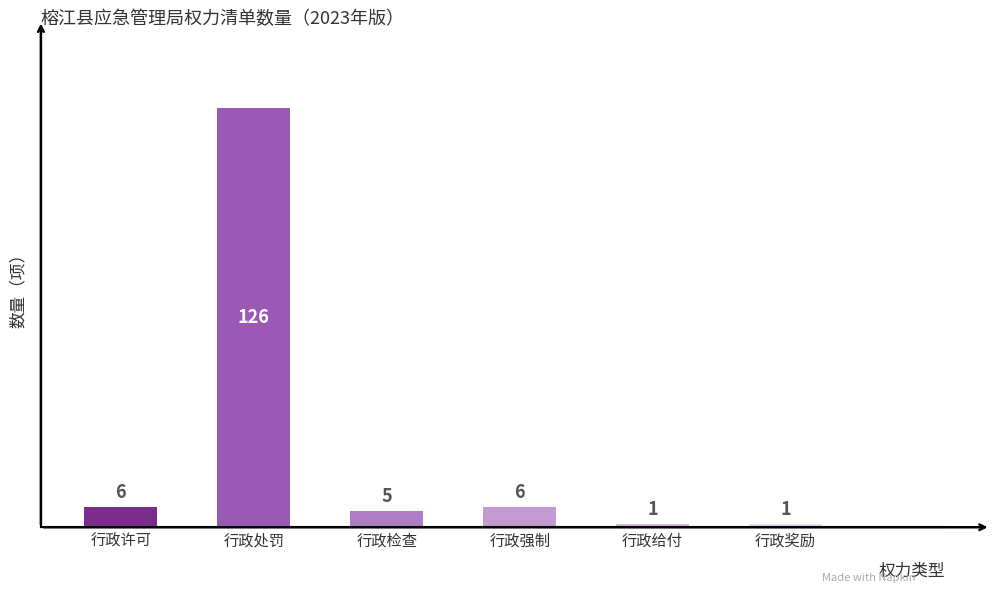

What is the value of the 5th bar from the left?

1